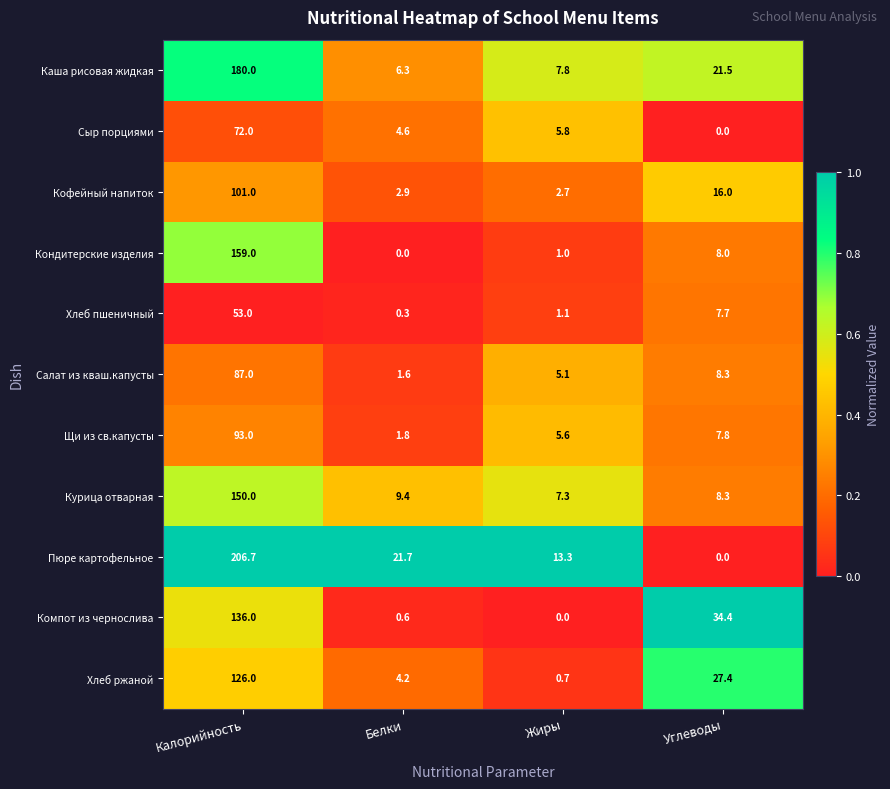

Which category has the lowest value in the Хлеб ржаной series?

Жиры